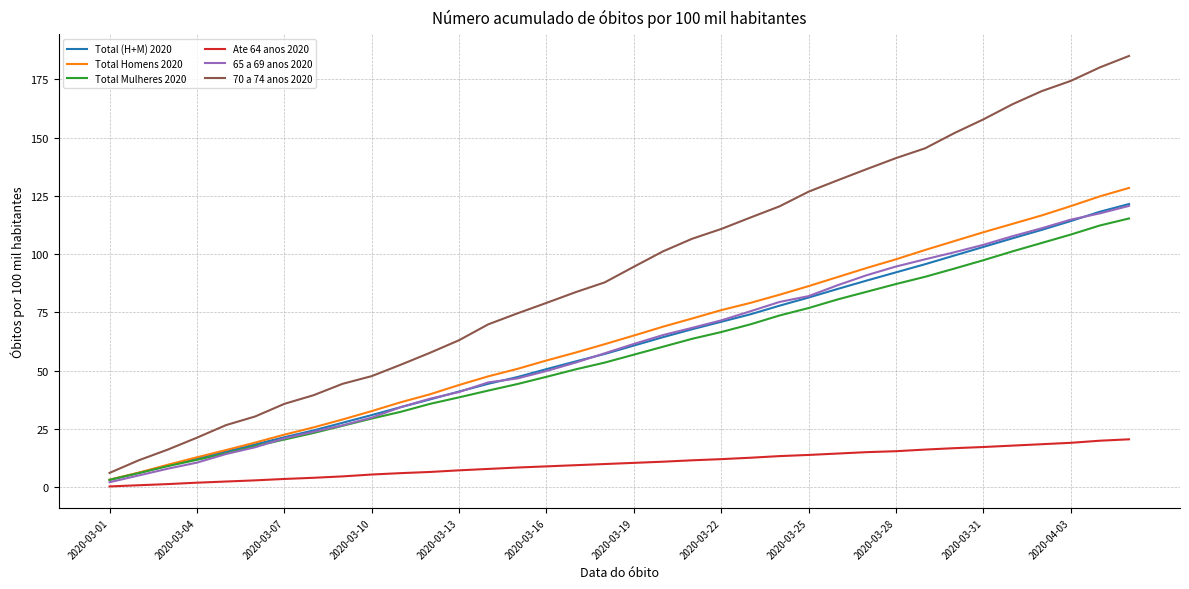

What is the maximum value shown in the chart?

185.0